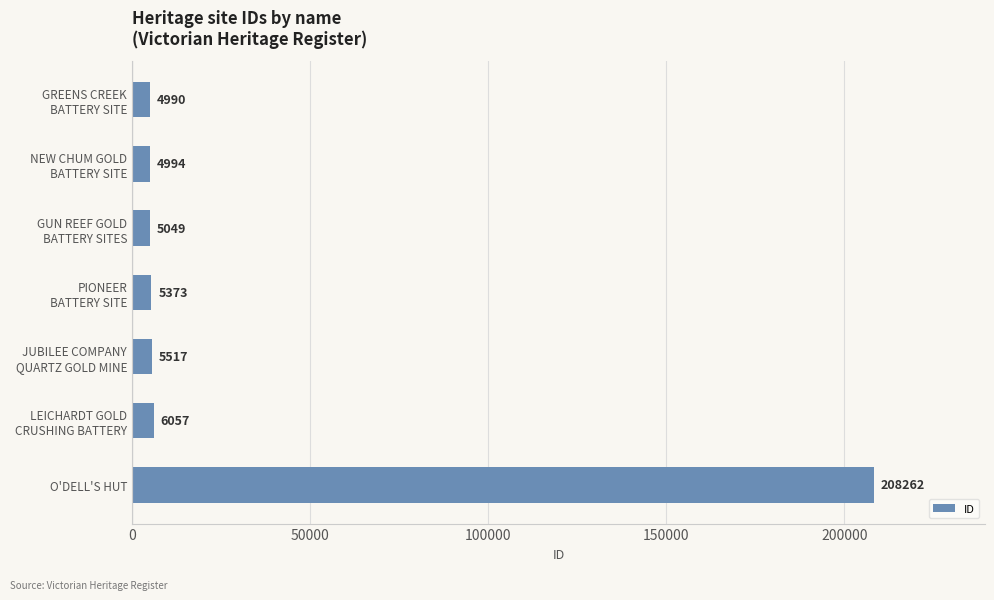

What is the label of the 7th bar from the top?

O'DELL'S HUT